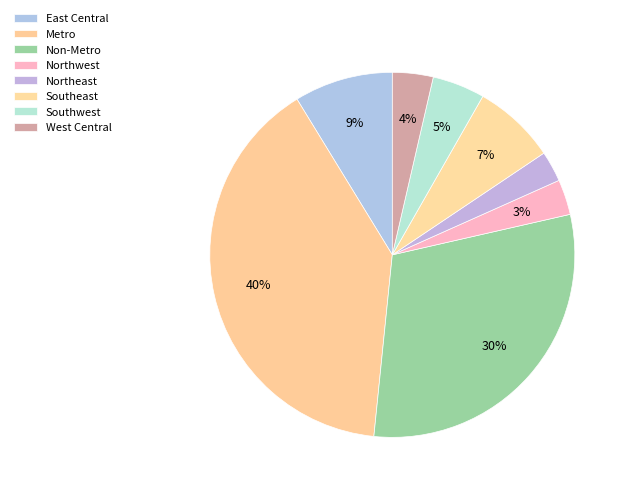

Which slice is the smallest?

Northeast